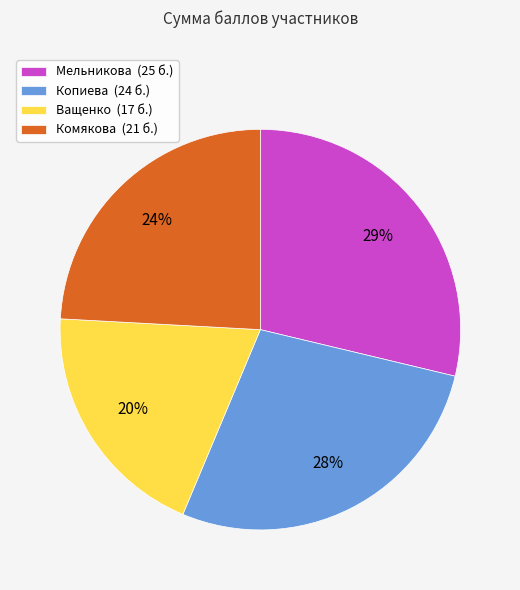

How many segments does this pie chart have?

4